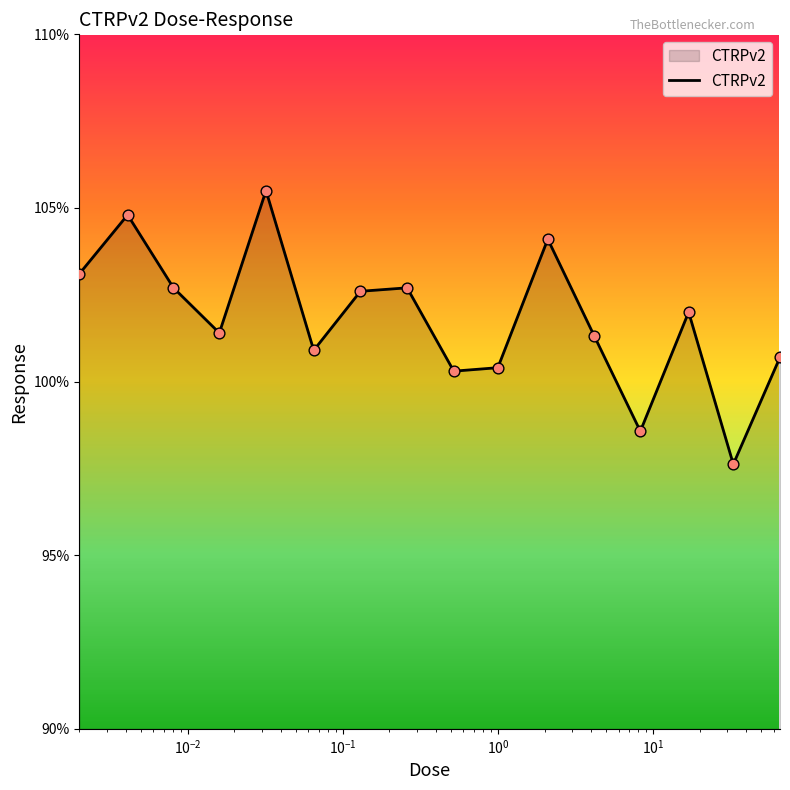

What is the maximum value shown in the chart?

105.5